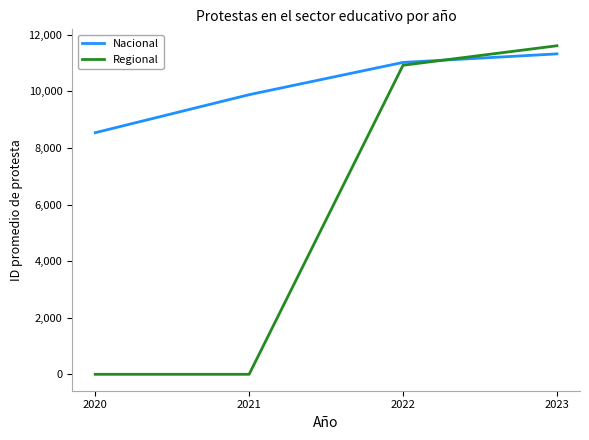

At which category is the sum across all series the highest?

2023